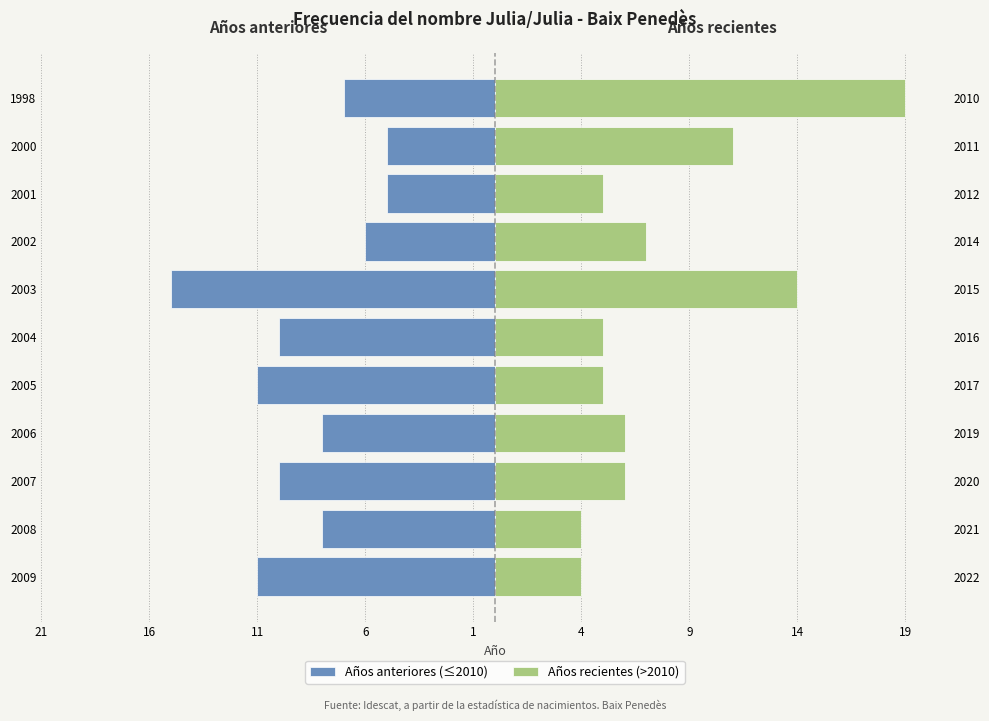

The Años anteriores (≤2010) series shows -3 at 2007. True or false?

False